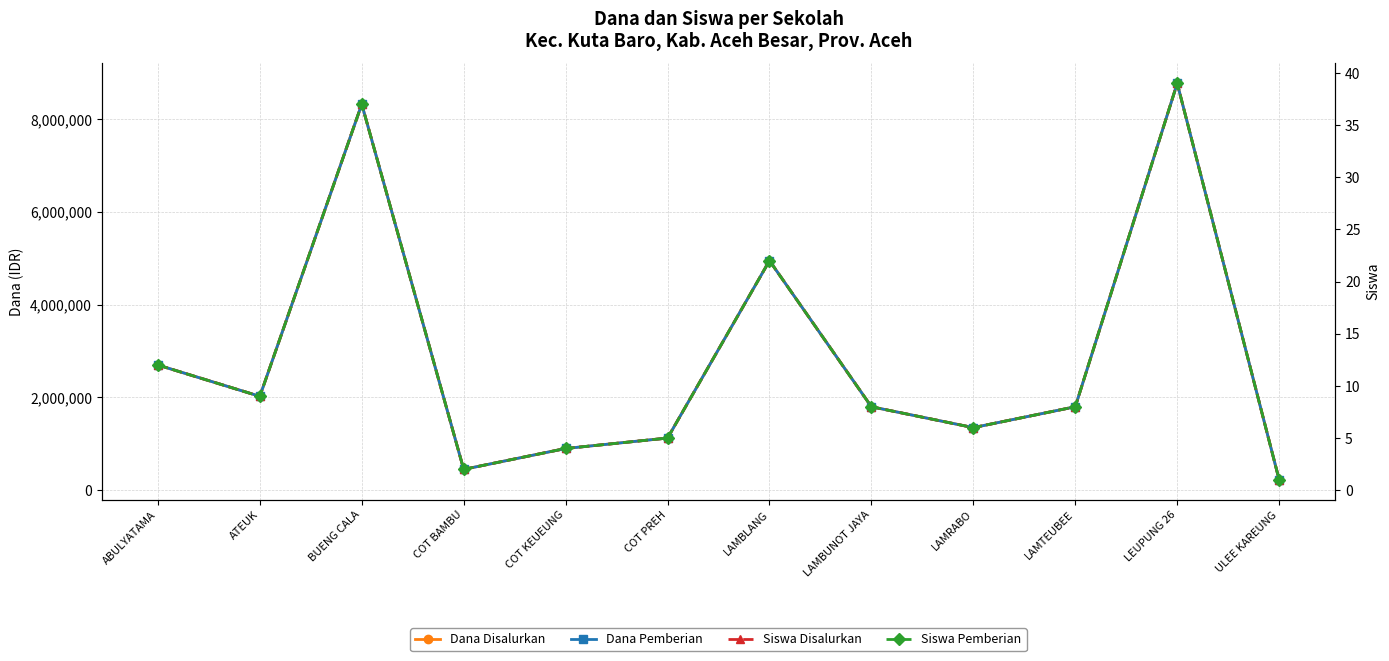

What is the total value across all series at LEUPUNG 26?

17550078